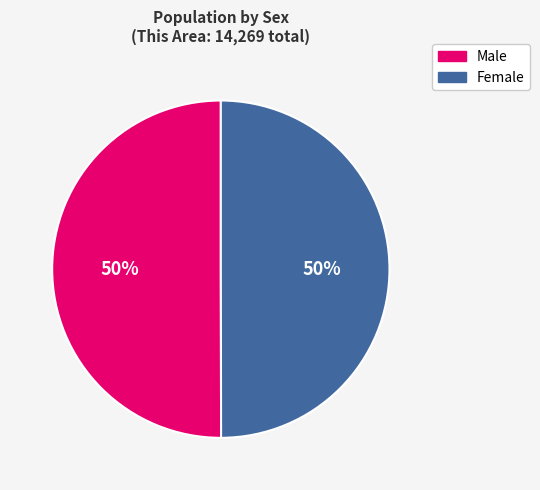

Count the number of slices in the pie.

2